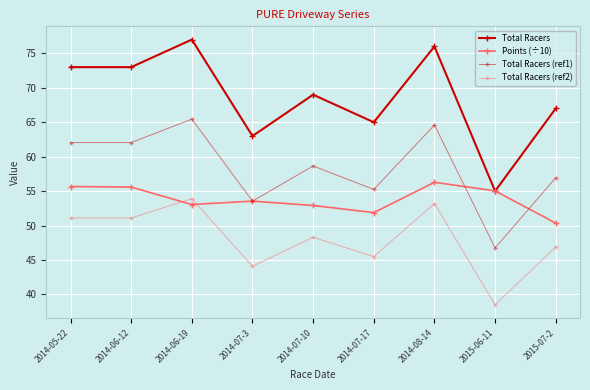

Which series has the widest spread of values?

Total Racers